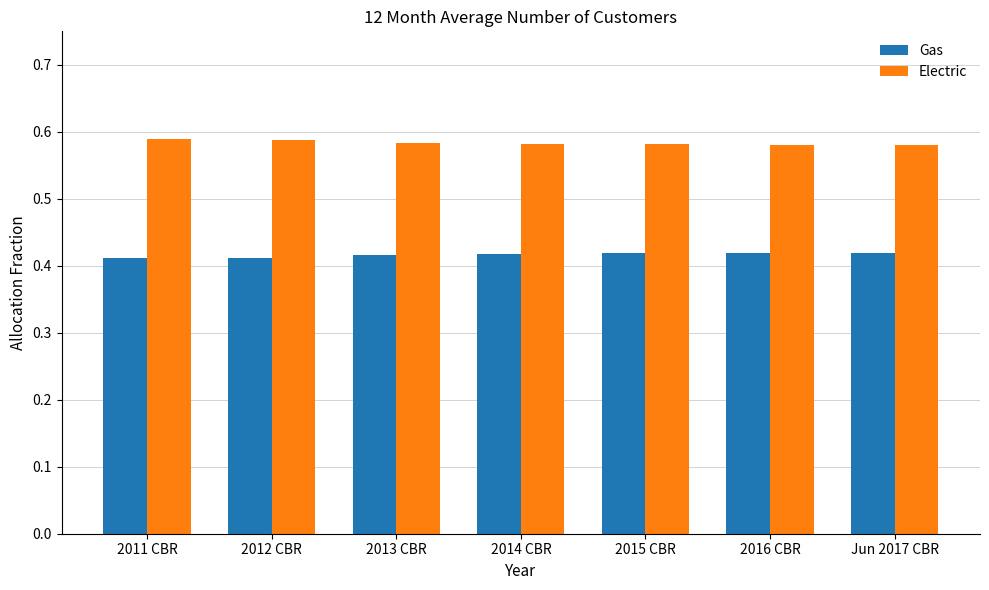

What is the label of the 7th bar from the right?

2011 CBR